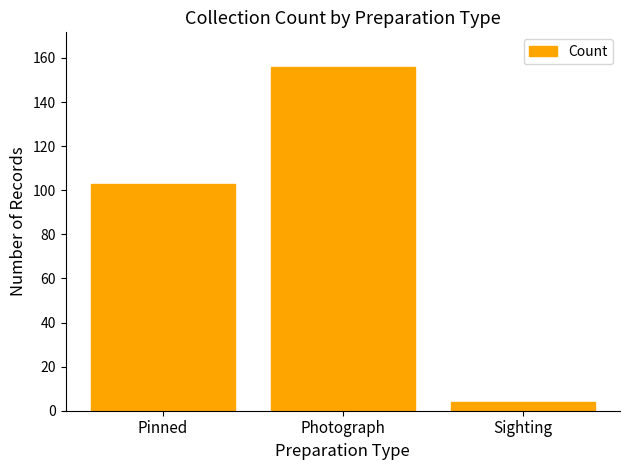

Where is the data nearest to the value 80?

Pinned